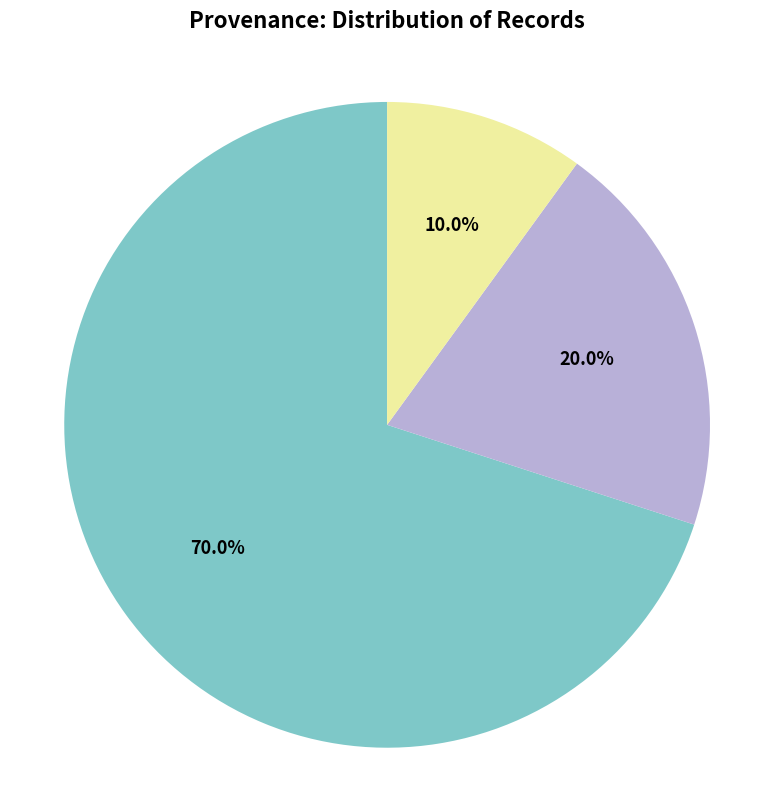

Is there any slice that represents more than half of the pie?

Yes